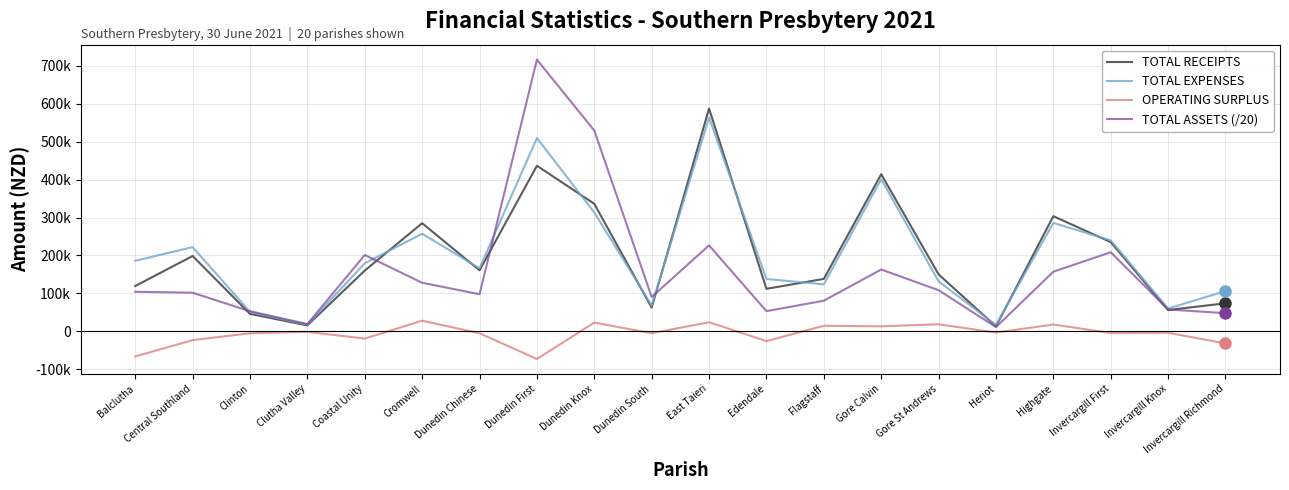

What is the spread (max minus min) of values at Clinton?

58111.8